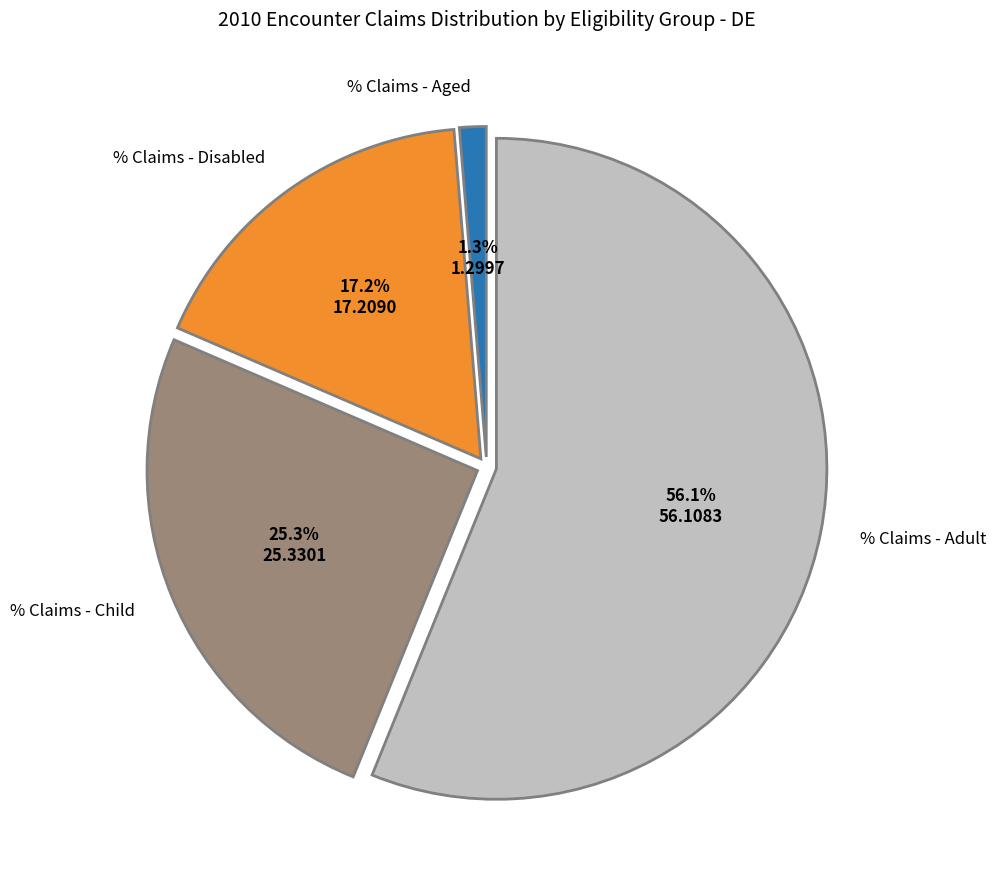

Is there any slice that represents more than half of the pie?

Yes